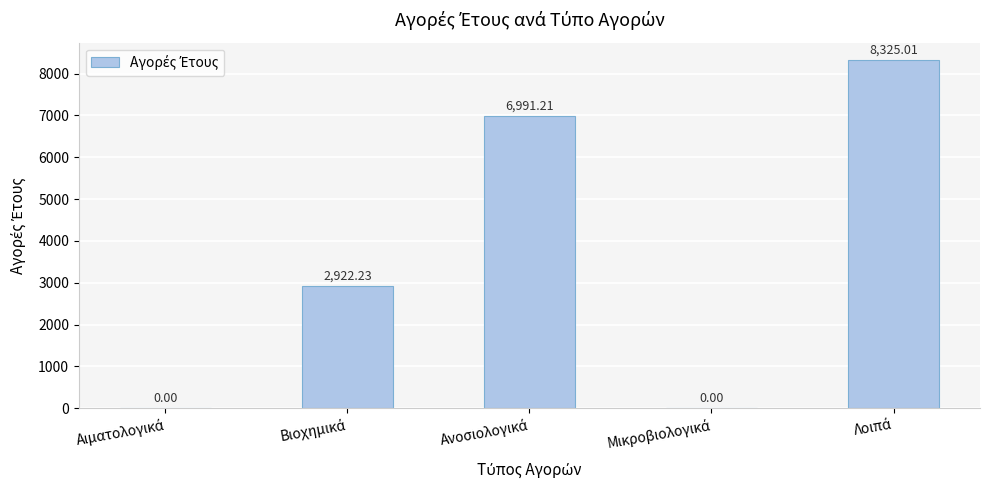

What is the sum of all values?

18238.5